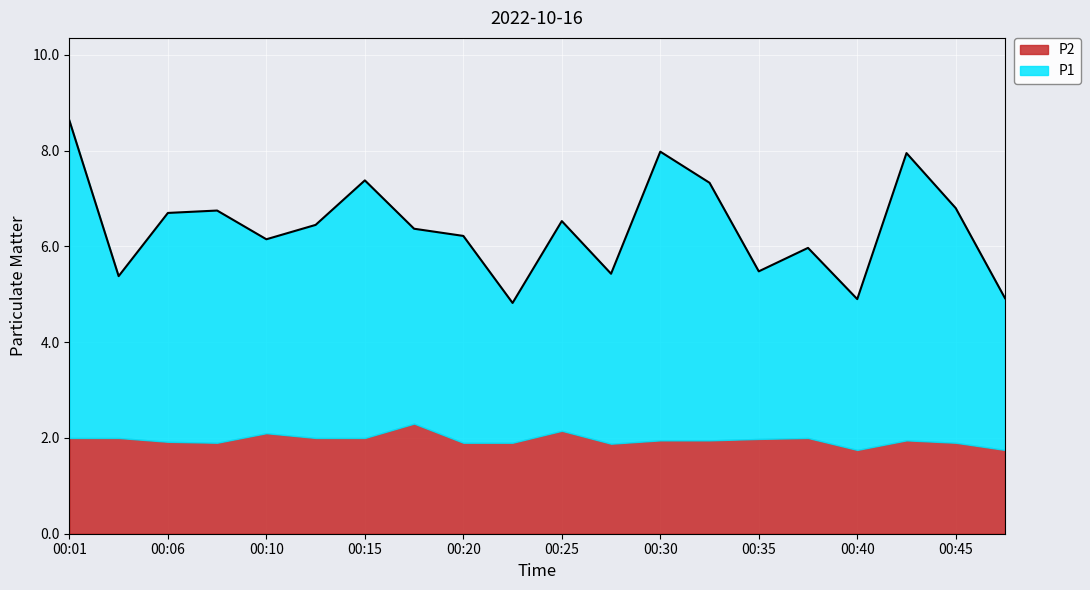

What is the highest value of the P2 series?

2.3